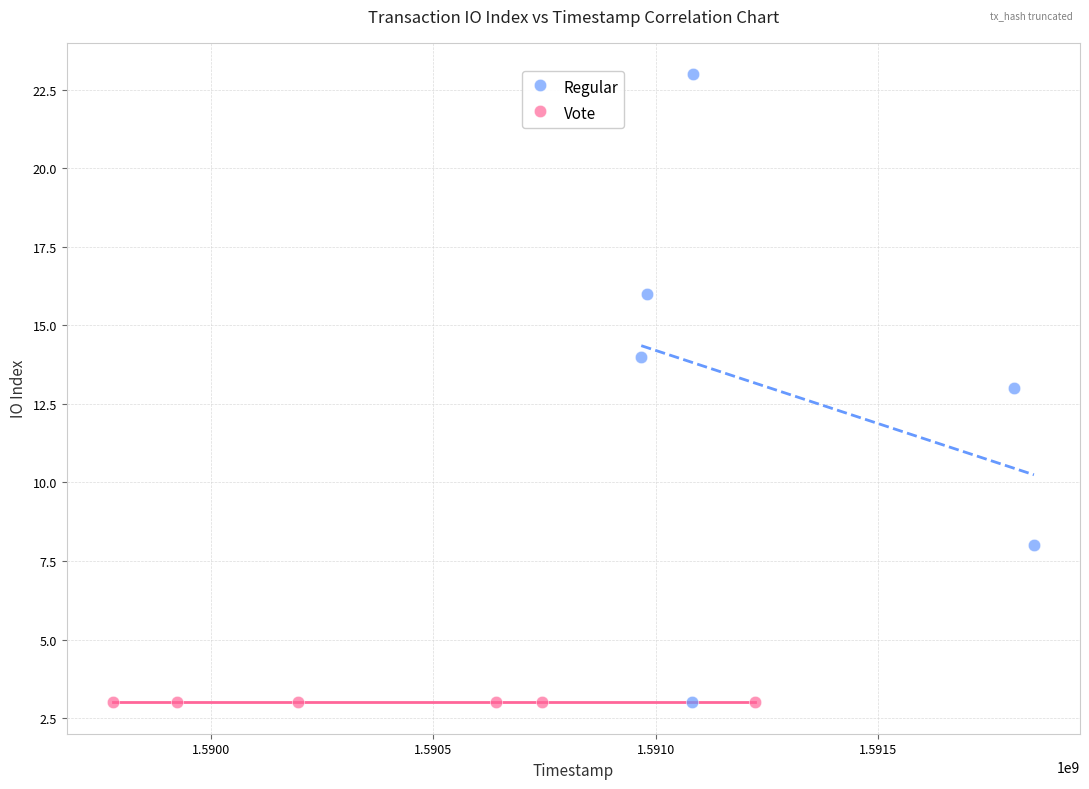

What are all the series names shown in the legend?

Regular, Vote